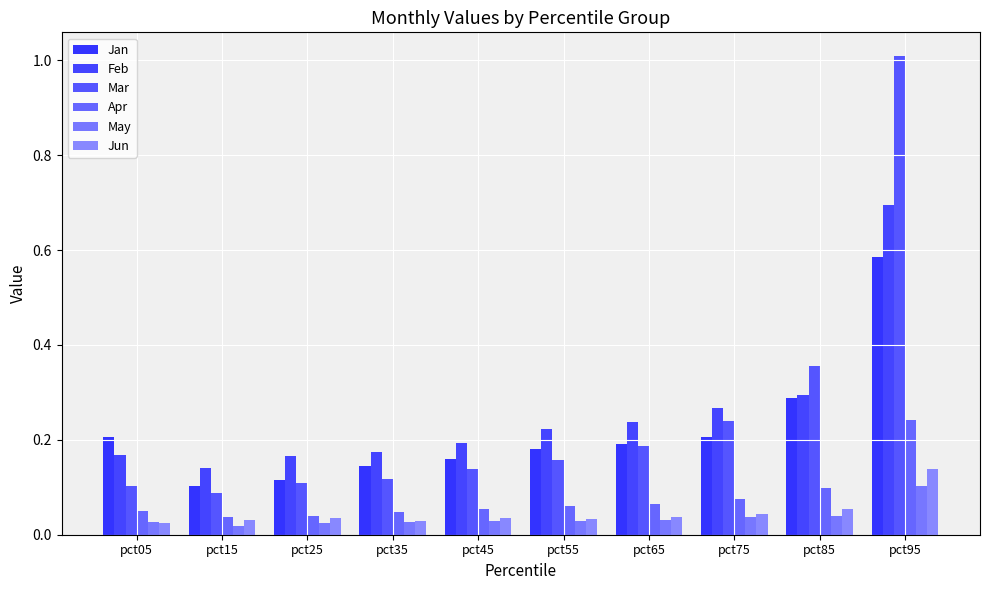

Which category has the lowest value in the Feb series?

pct15